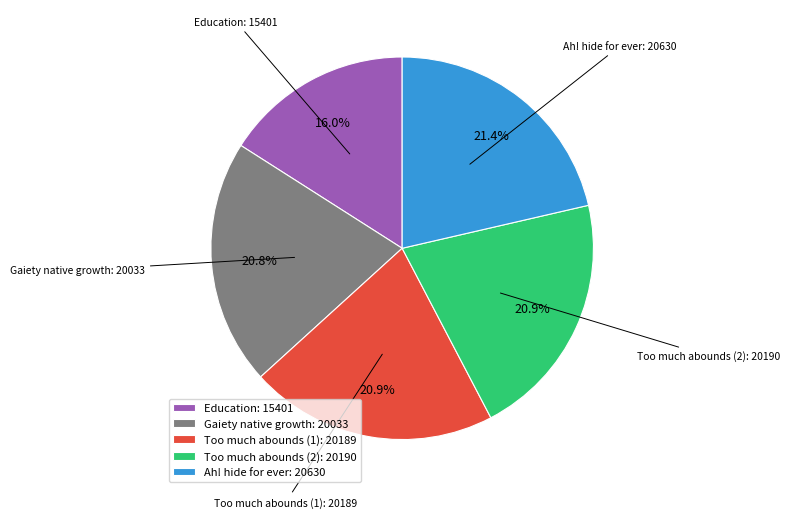

To the nearest percent, what is the average slice percentage?

20%